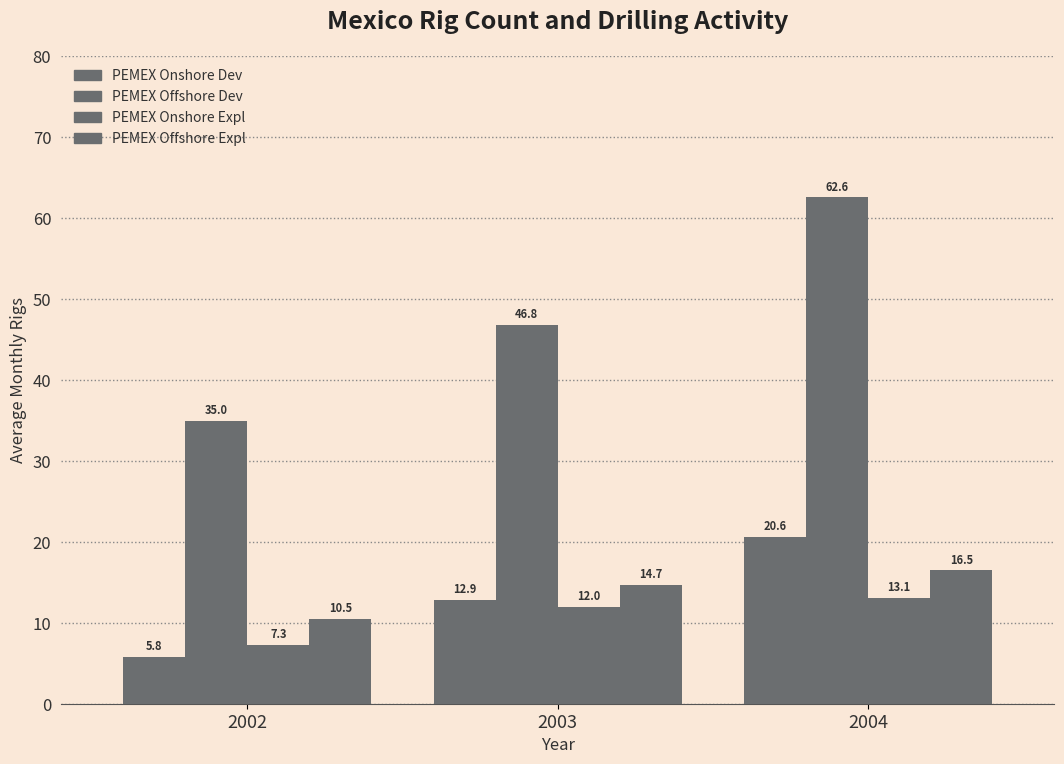

What is the value of the PEMEX Onshore Dev bar at the 3rd from the left?

20.6